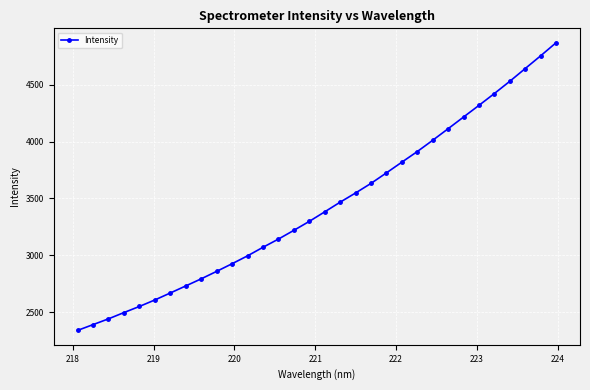

What is the value of the 21st point from the left?

3725.0